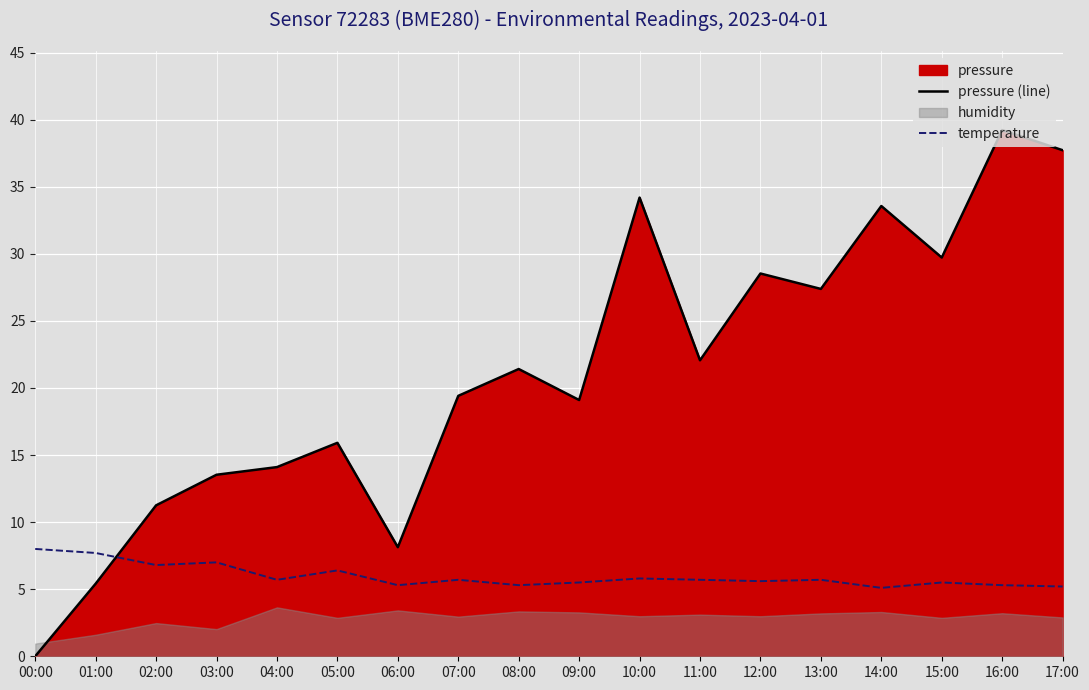

What is the highest value of the pressure (line) series?

39.2